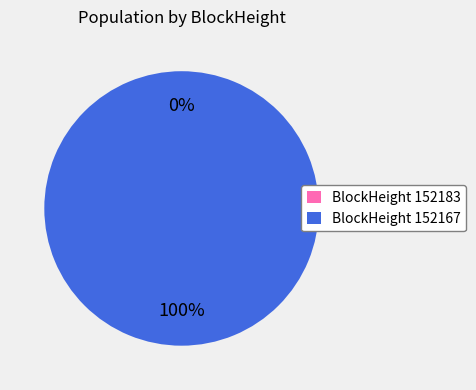

To the nearest percent, what portion does 152167 represent?

100%